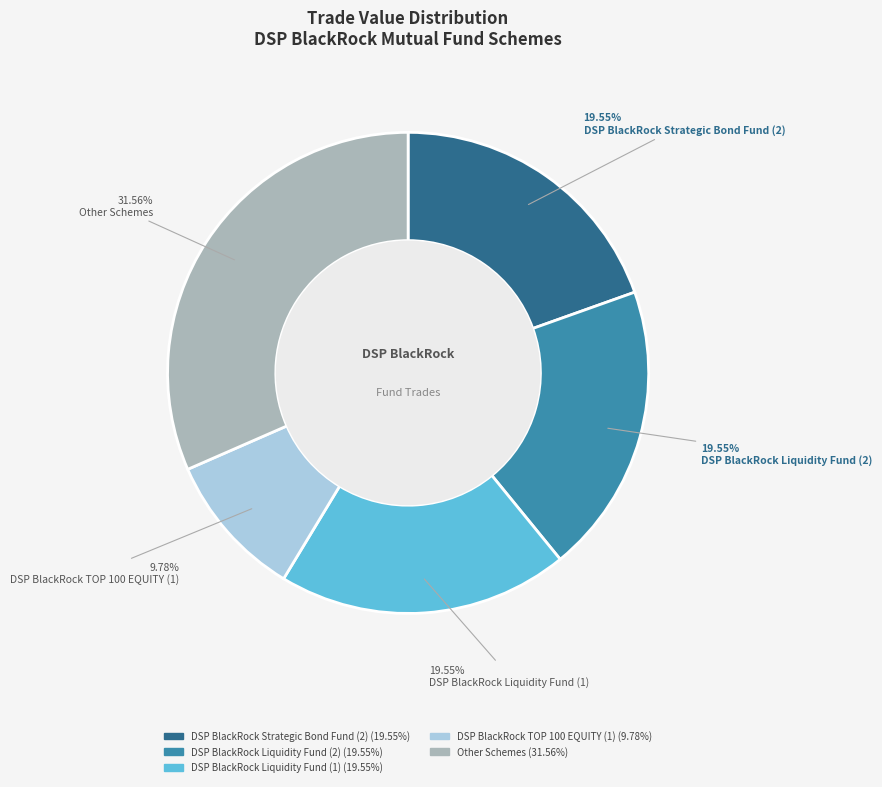

To the nearest percent, what portion does DSP BlackRock Liquidity Fund (2) represent?

20%